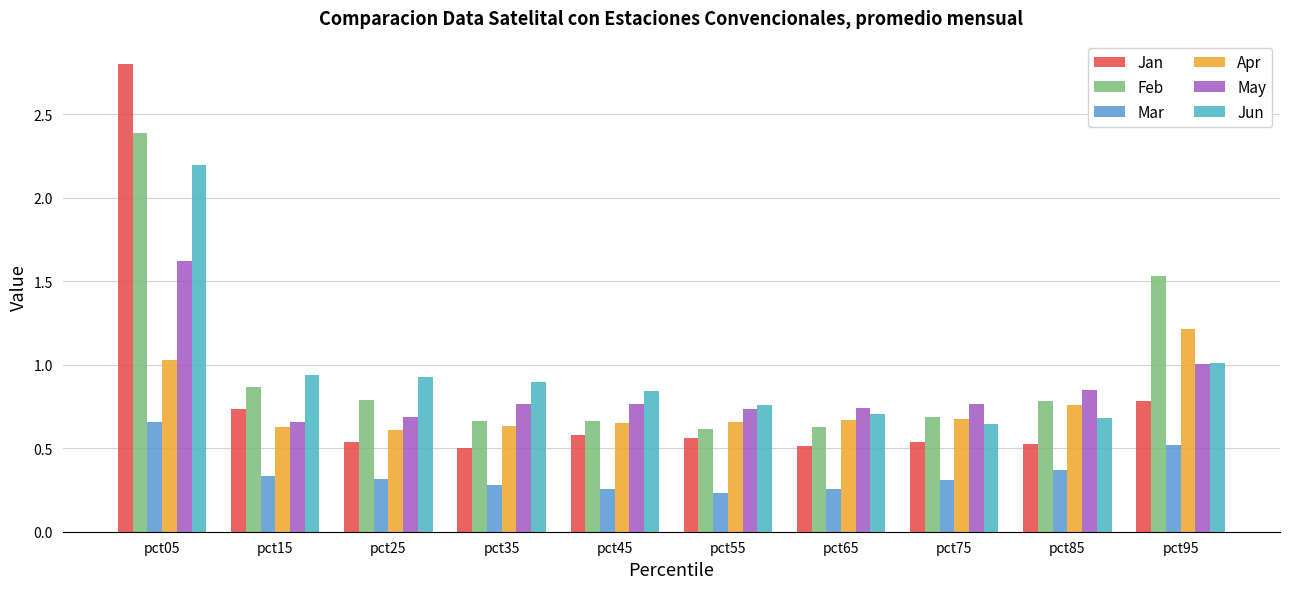

At which category is the sum across all series the highest?

pct05